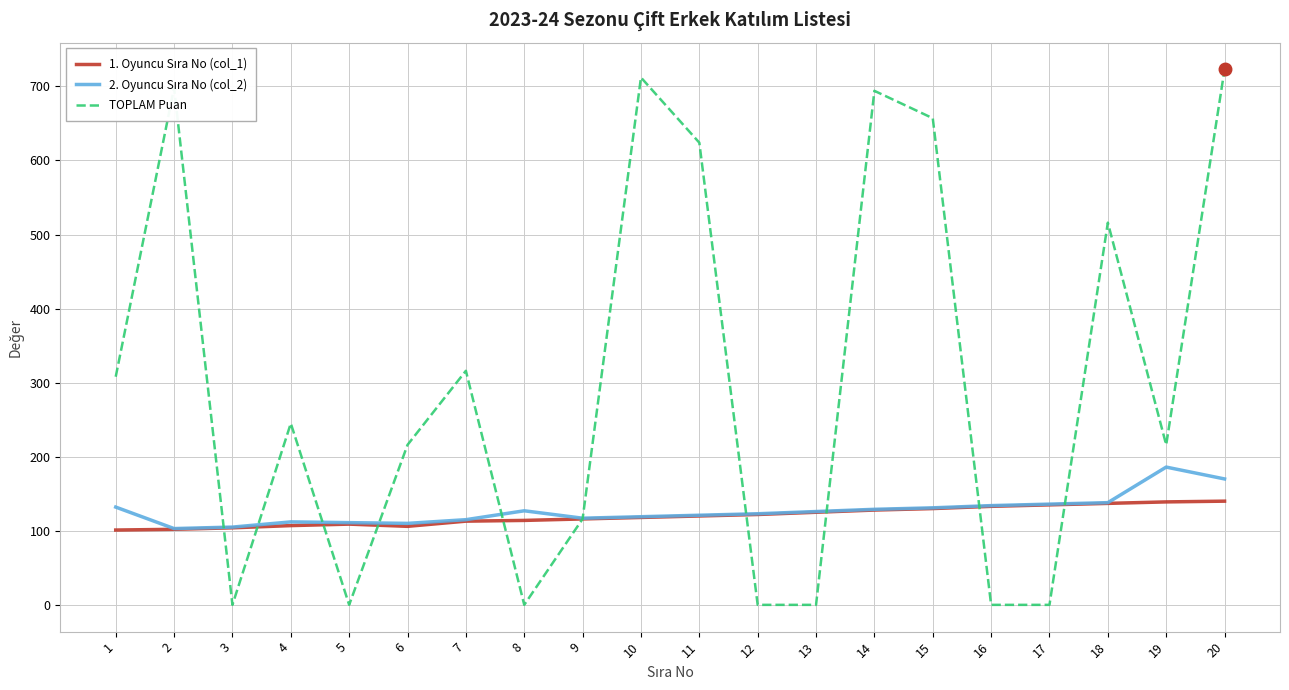

Where is the first local minimum for TOPLAM Puan?

3